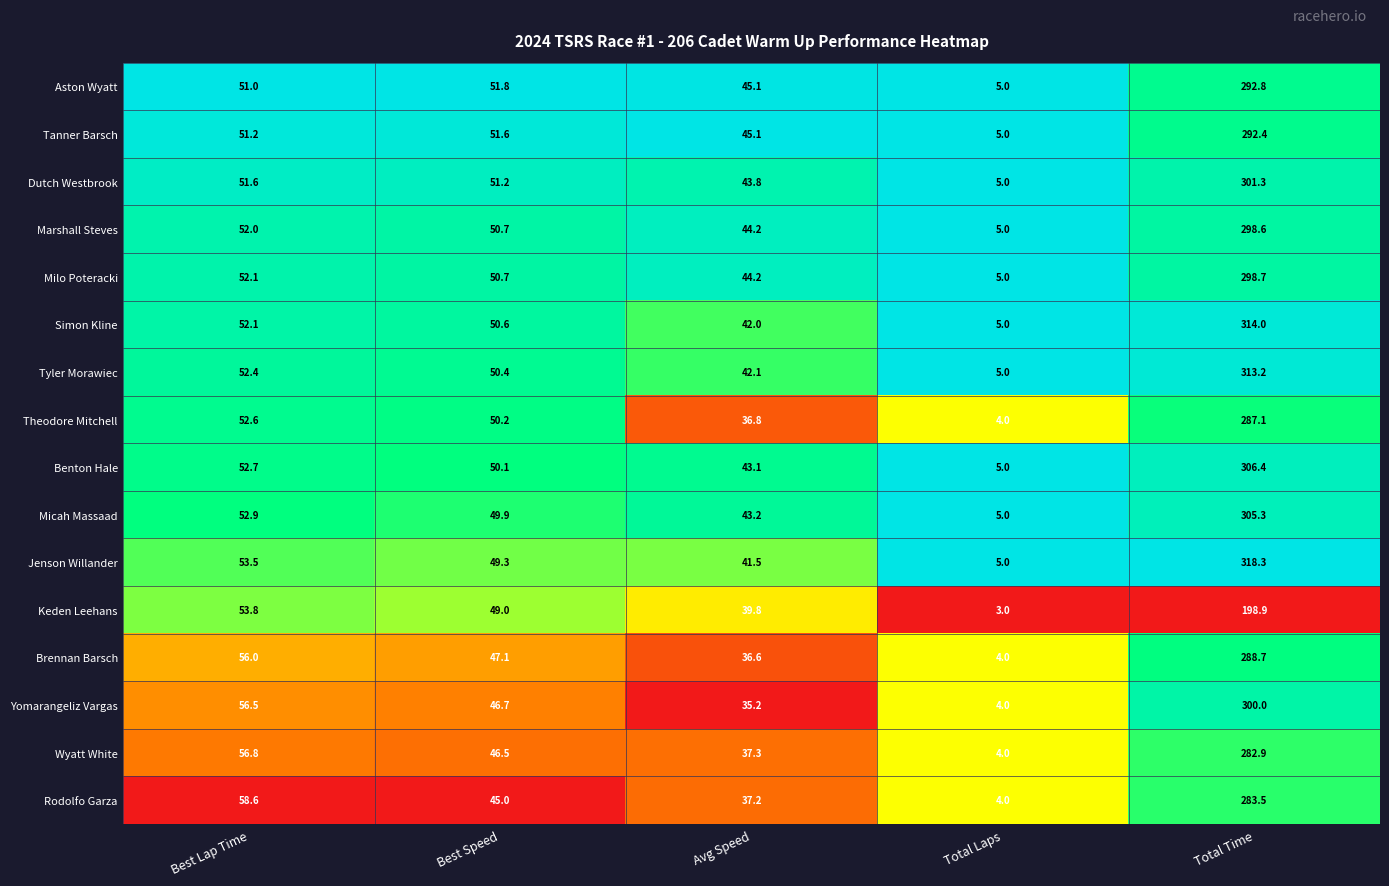

At which label is Rodolfo Garza closest to 143?

Best Lap Time